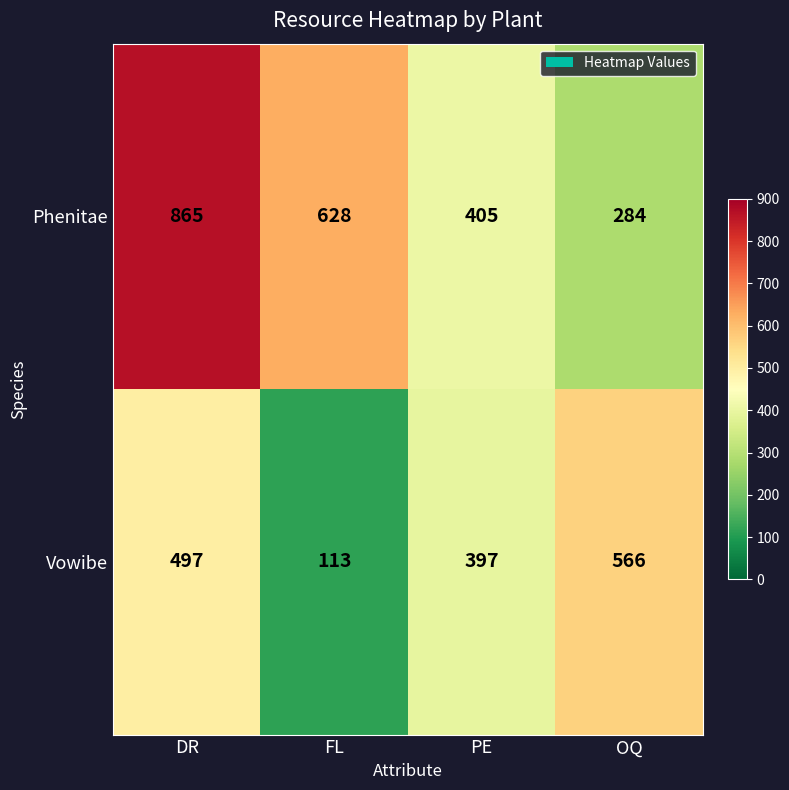

Which series has the largest total across all categories?

Phenitae